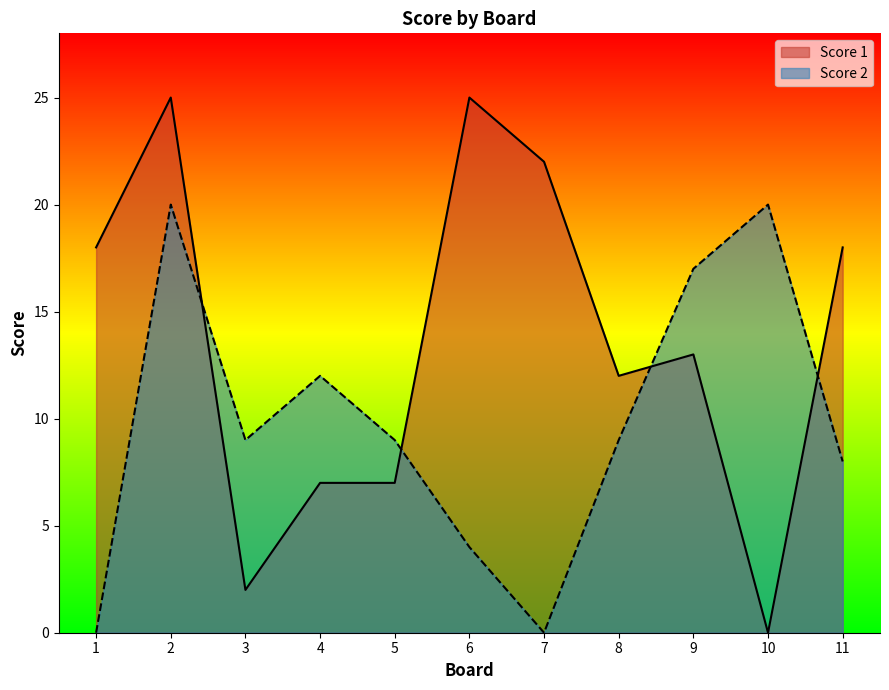

Where does the Score 1 series first go above 13?

1